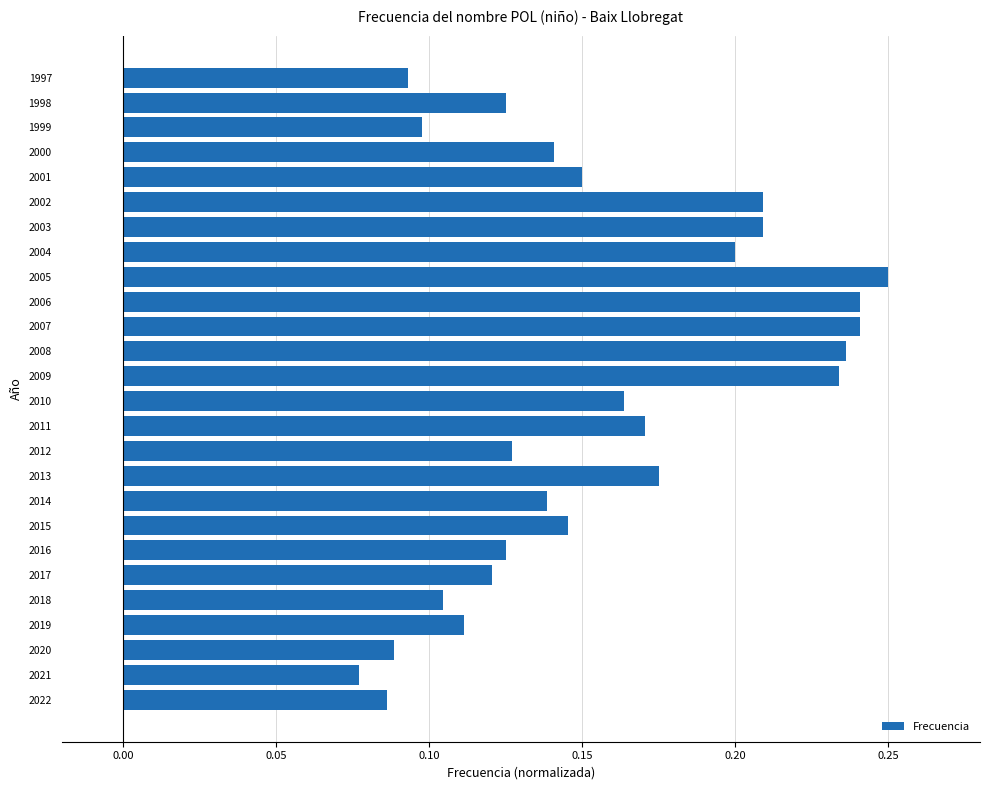

Is it true that the value at 2016 is 0.2?

False